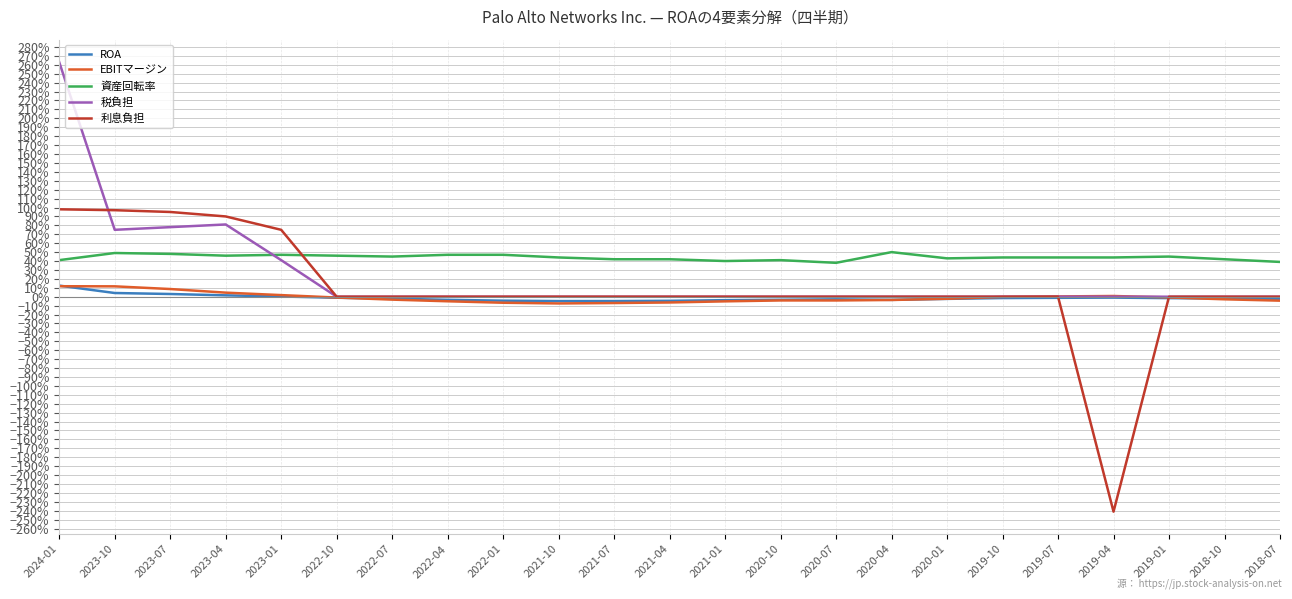

At which label is ROA closest to 0?

2023-01